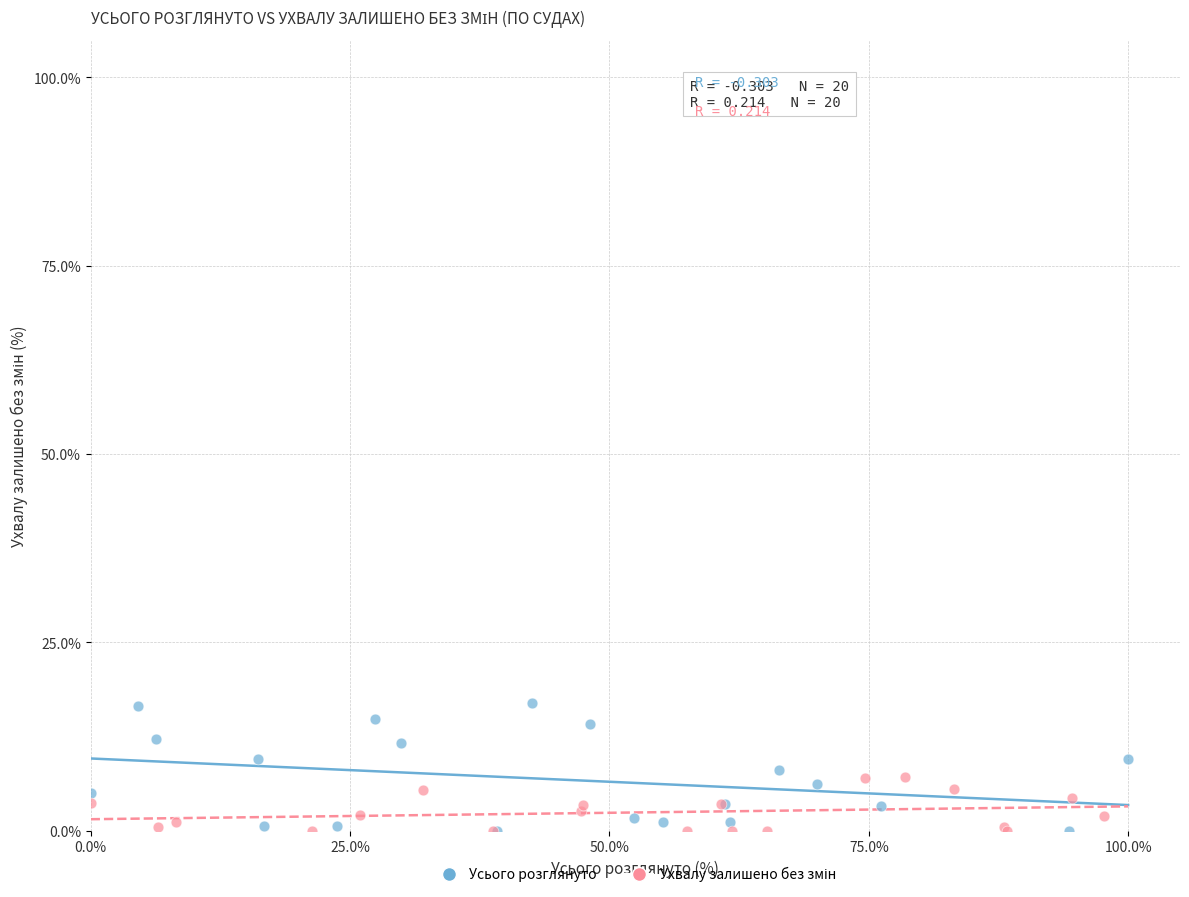

Which series contains the highest Y value?

Усього розглянуто